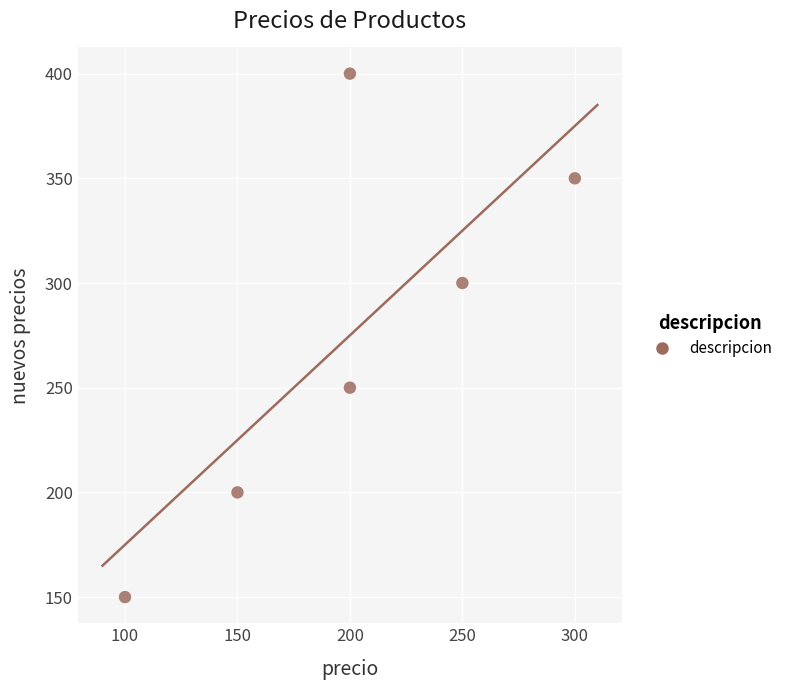

What is the average X value?

200